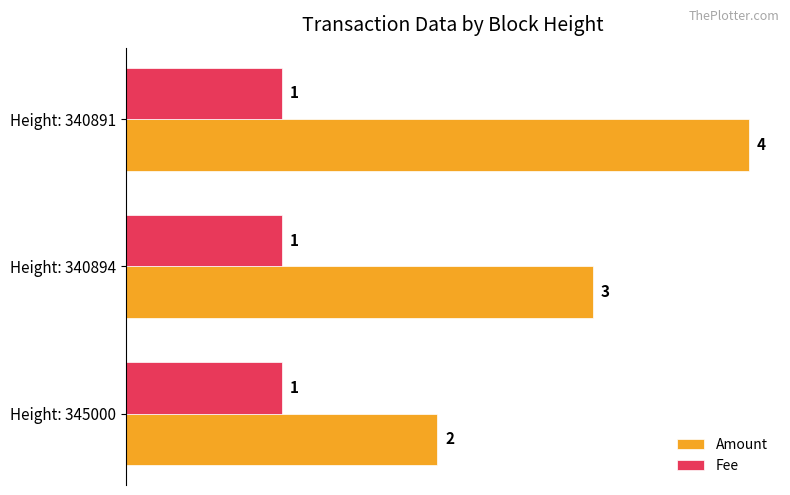

The Fee series shows 1.0 at Height: 340891. True or false?

True